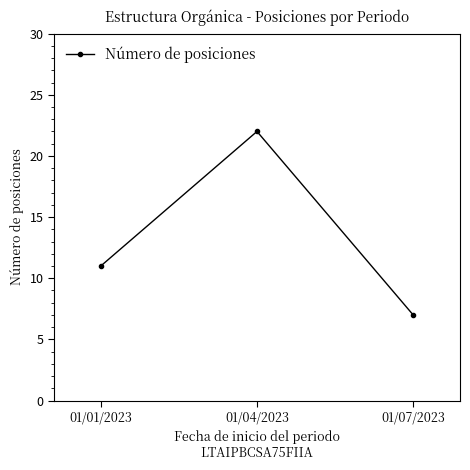

List the labels in order of value, largest first.

01/04/2023, 01/01/2023, 01/07/2023